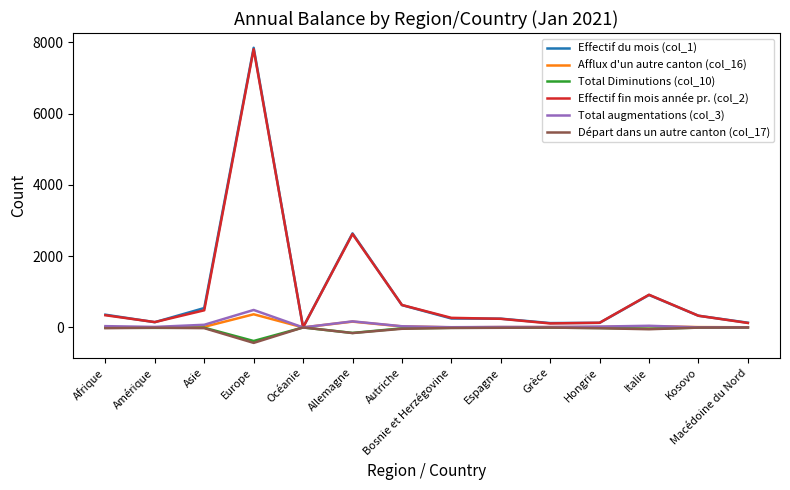

Is the value of Effectif du mois (col_1) at Italie greater than the value of Effectif fin mois année pr. (col_2) at Océanie?

Yes